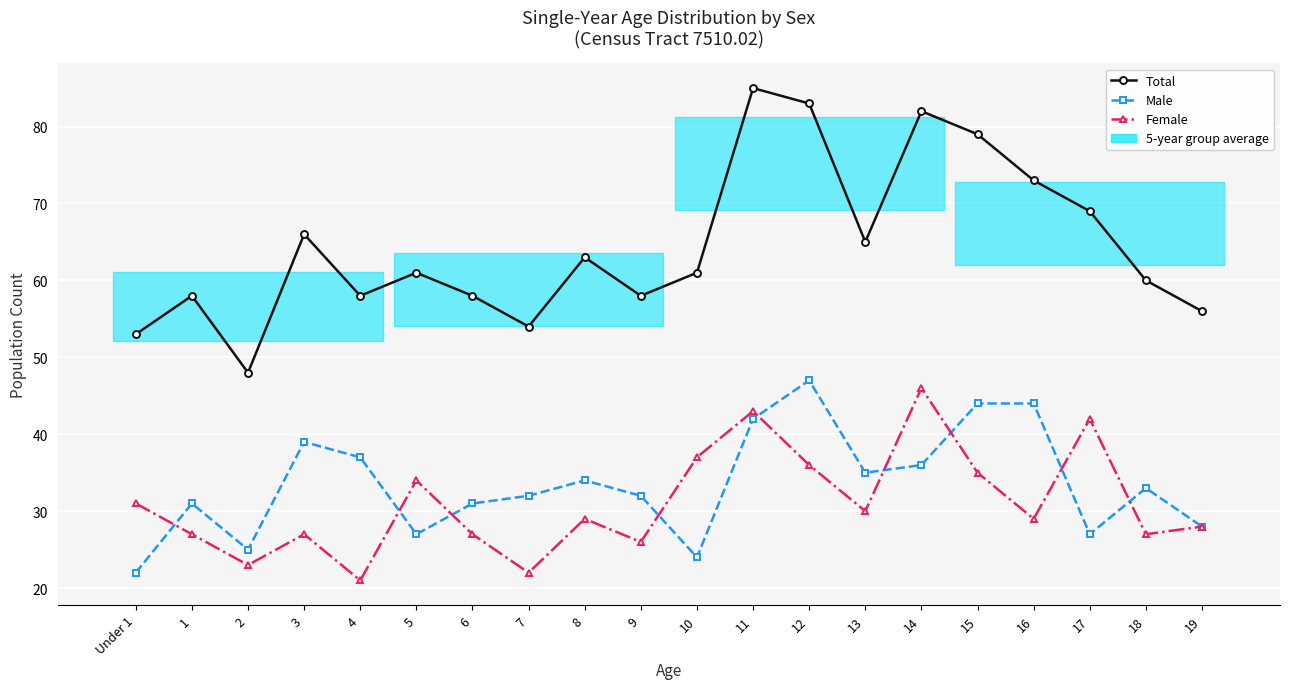

What is the sum of the Total values at Under 1 and 12?

136